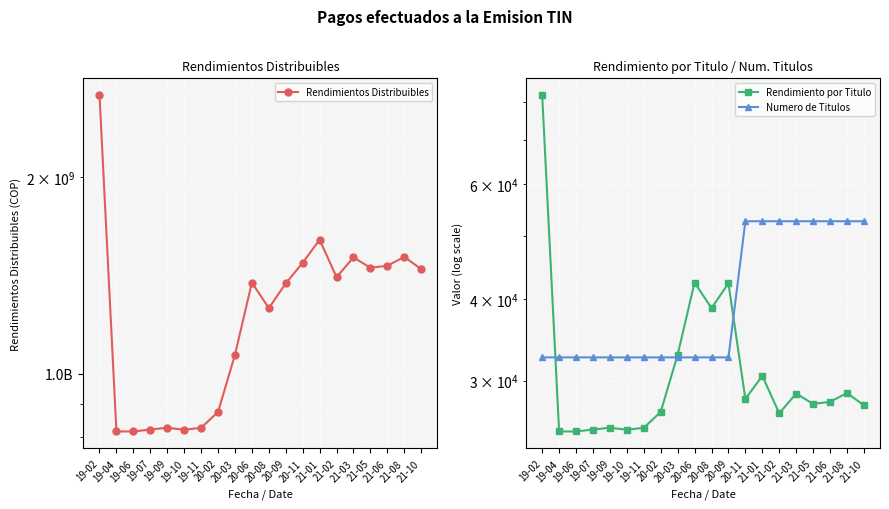

Which series changed the most between 20-02 and 21-08?

Rendimientos Distribuibles